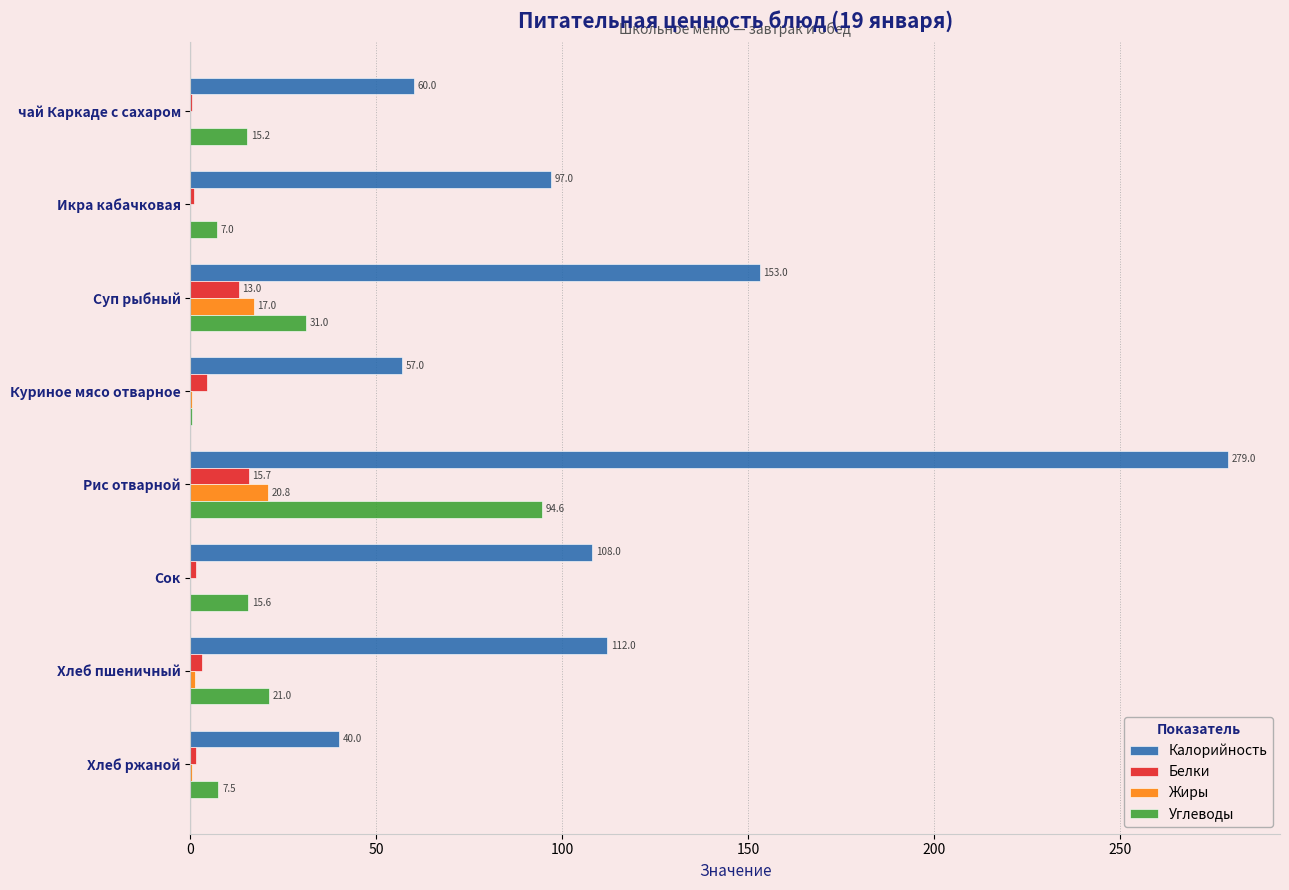

Which series changed the most between Сок and Хлеб ржаной?

Калорийность